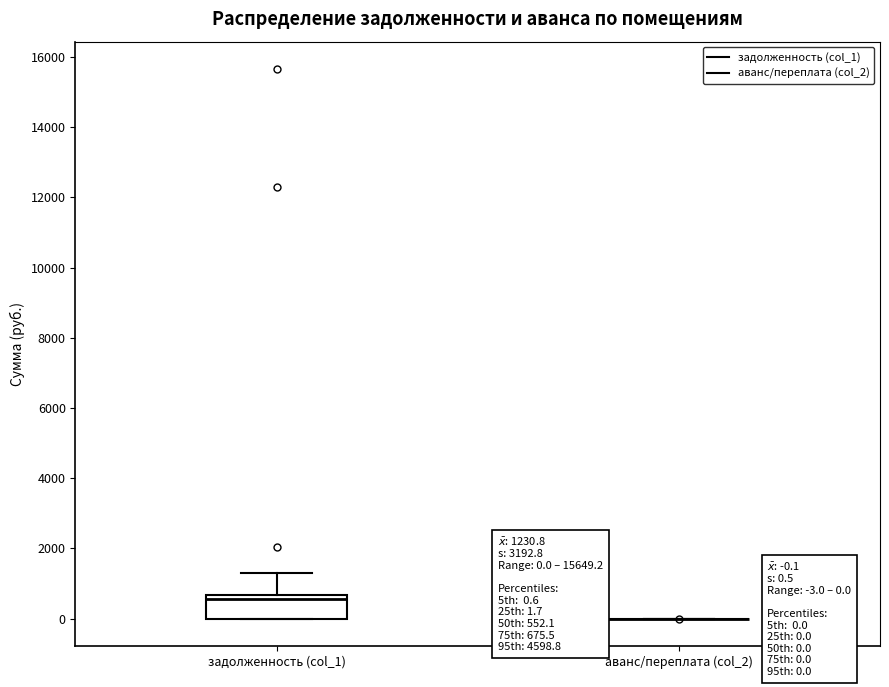

Which box is the tallest, from its lower edge to its upper edge?

задолженность (col_1)